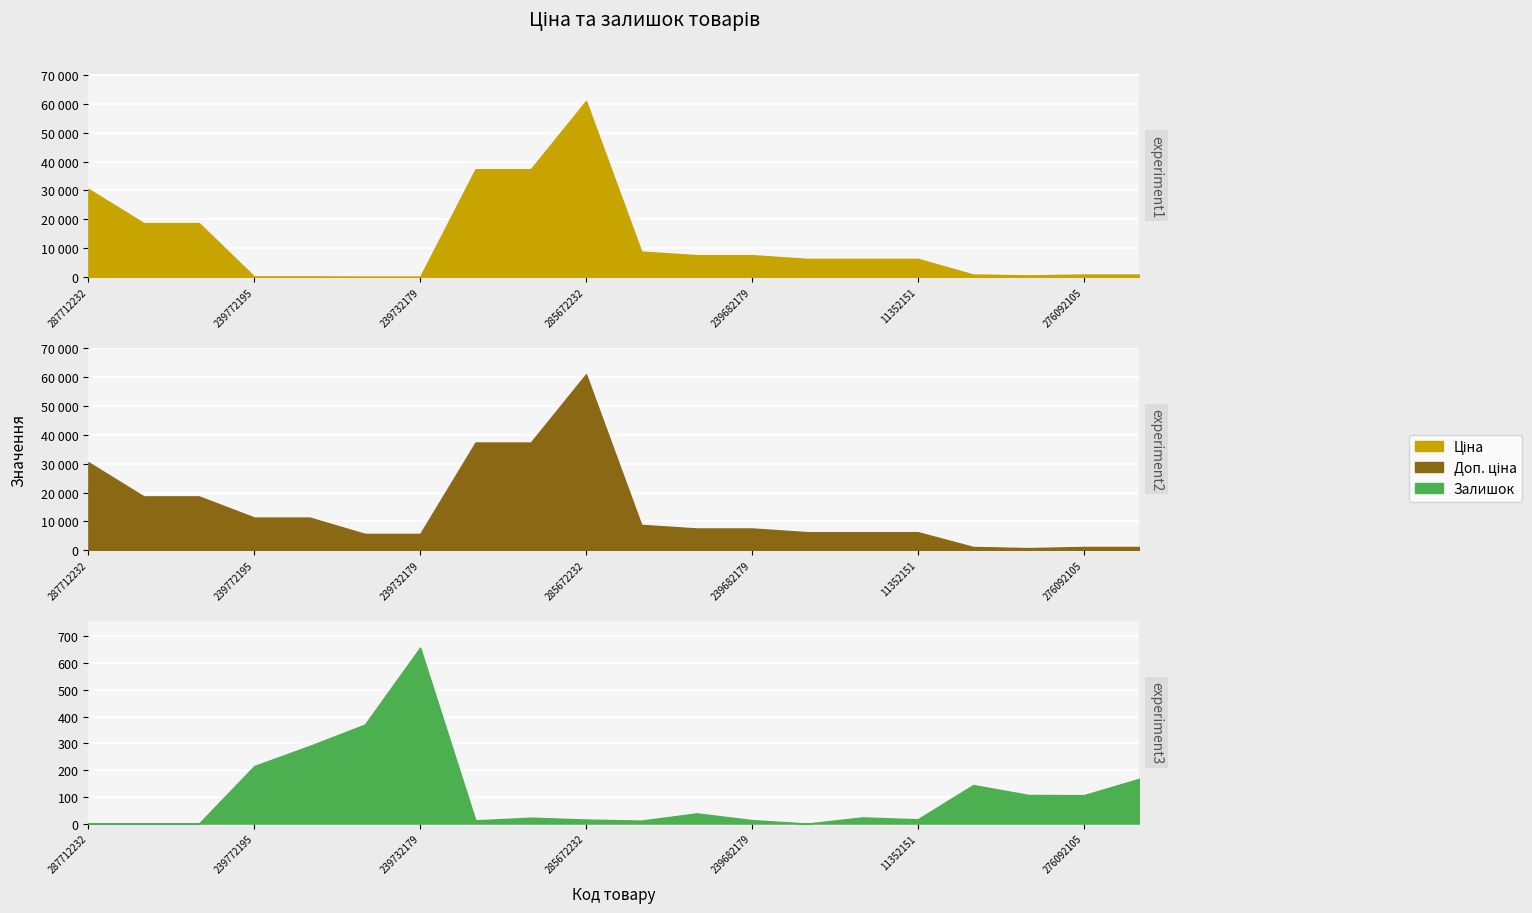

In Ціна, how many points are lower than both neighbors (excluding endpoints)?

1